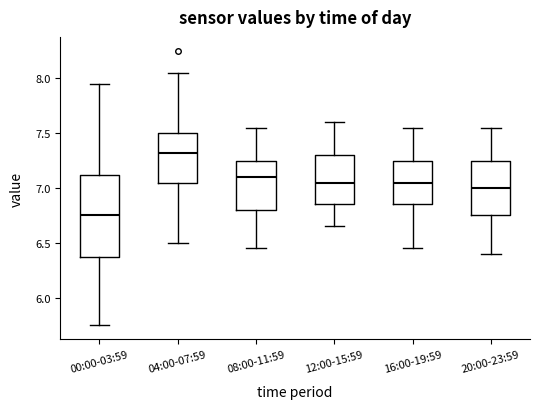

Which box is the tallest, from its lower edge to its upper edge?

00:00-03:59